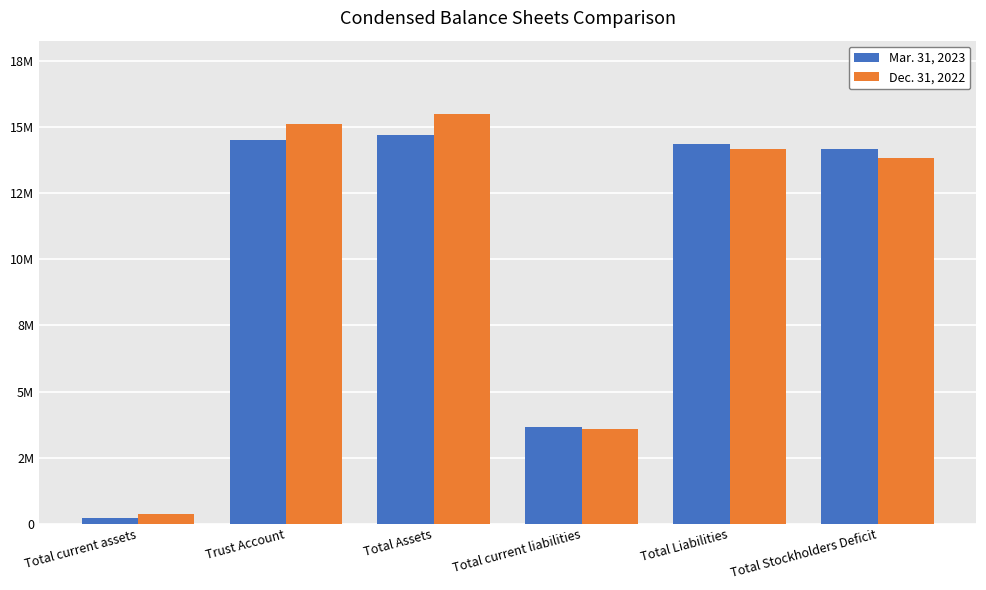

What are all the series names shown in the legend?

Mar. 31, 2023, Dec. 31, 2022